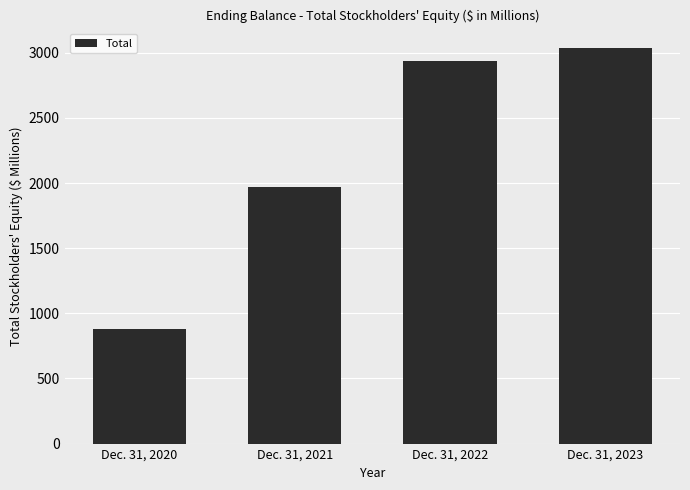

What is the greatest value displayed?

3034.5